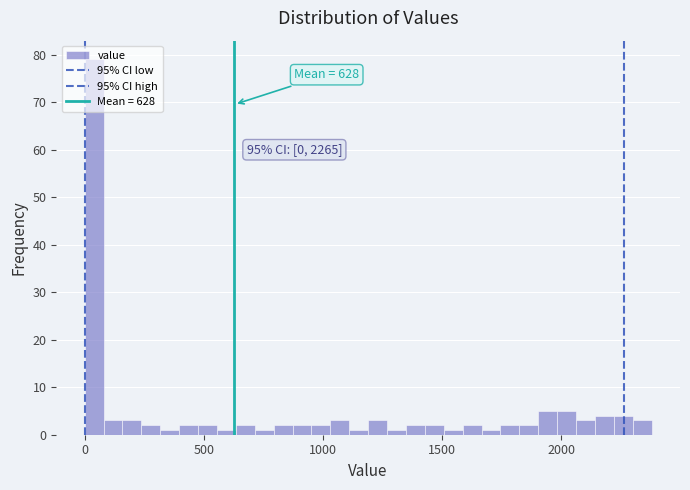

Read against the x-axis, roughly where is the centre of the tallest bar?

50